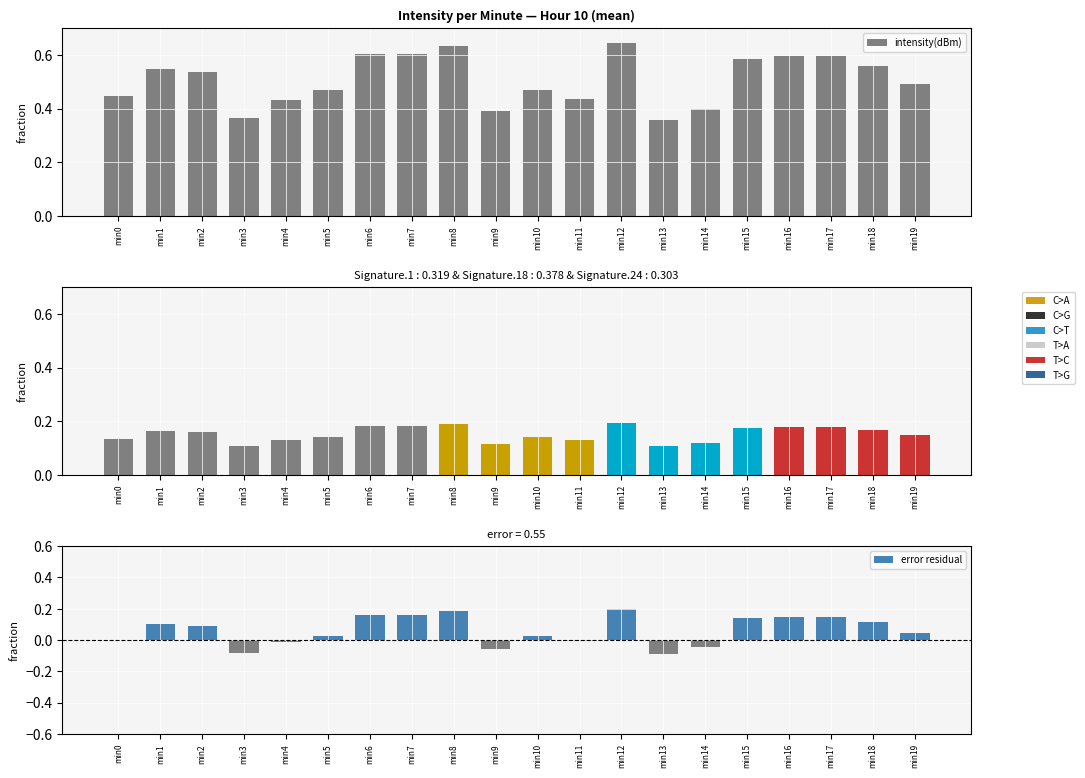

The value of error residual at min14 is -0.0. True or false?

True